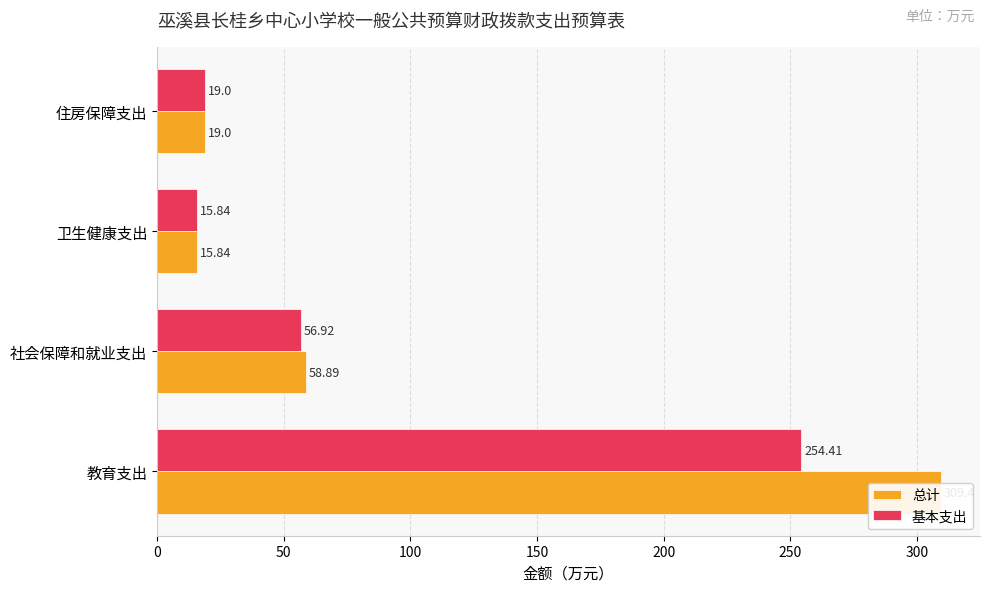

What is the value of the 基本支出 bar at the 1st from the left?

254.4